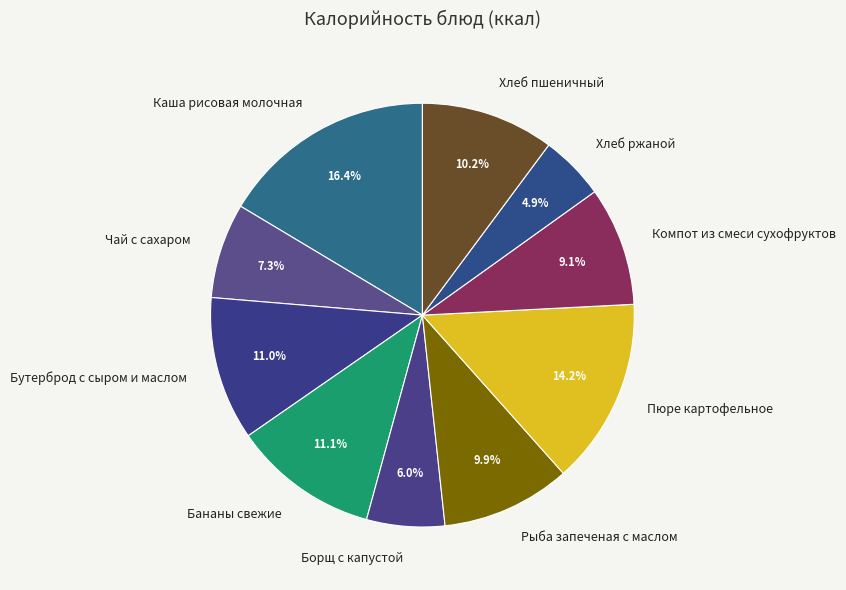

Which slice is the largest?

Каша рисовая молочная